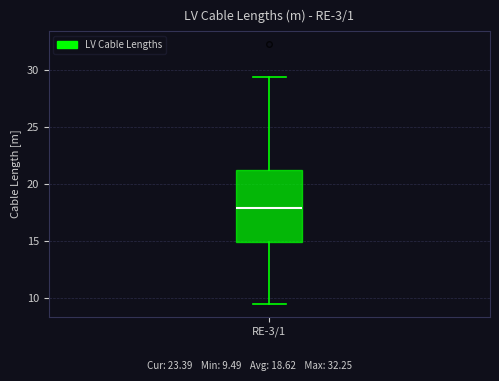

Read this box plot against the y-axis: the position of the median line, the range covered by the box, and the ends of both whiskers. The values are not printed on the chart, so give them approximately, as read against the axis.

median 18.0, box 15.0 to 21.0, whiskers 9.5 to 29.5